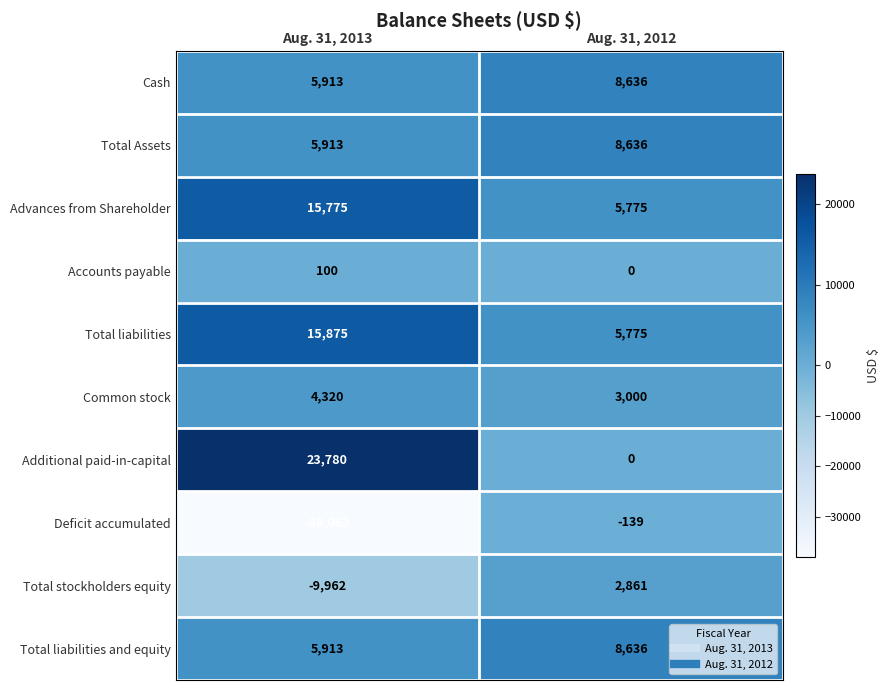

Reading left to right, extract all data points from this chart.

Cash: 5913	8636
Total Assets: 5913	8636
Advances from Shareholder: 15775	5775
Accounts payable: 100	0
Total liabilities: 15875	5775
Common stock: 4320	3000
Additional paid-in-capital: 23780	0
Deficit accumulated: -38062	-139
Total stockholders equity: -9962	2861
Total liabilities and equity: 5913	8636